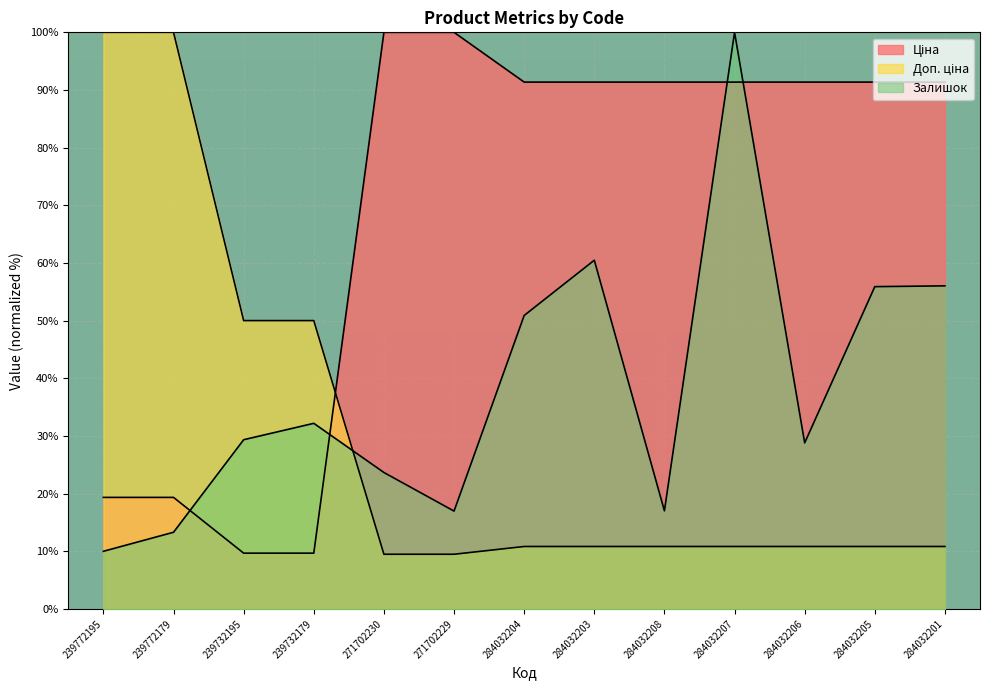

Is it true that Залишок equals 13.3 at 239772179?

True